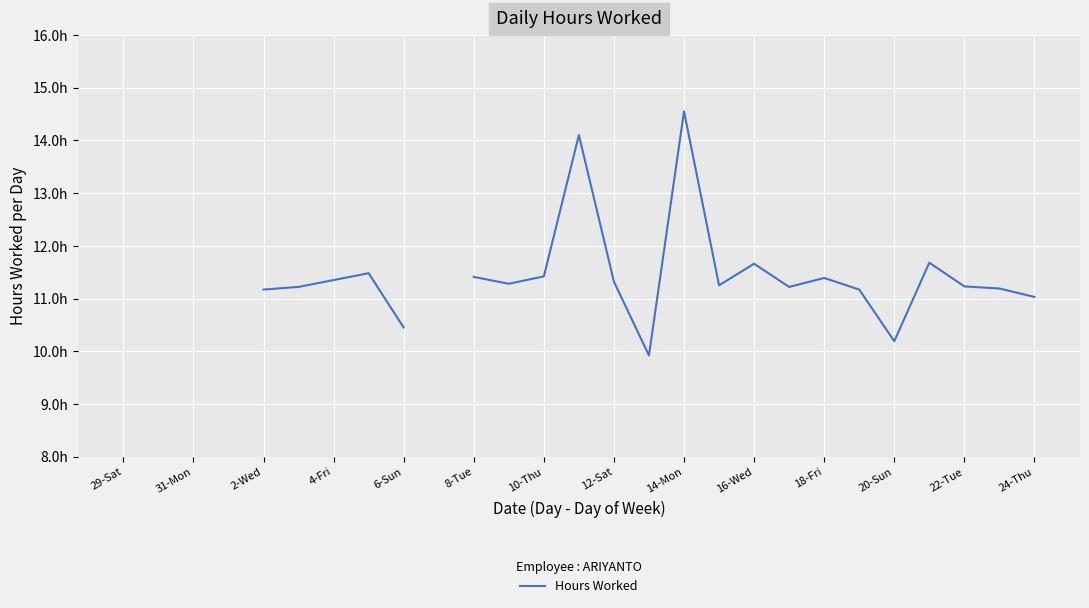

What is the change in value from 12-Sat to 22-Tue?

-0.1